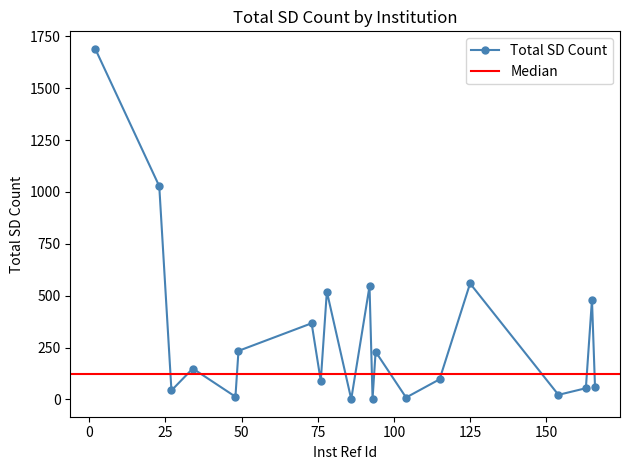

Reading left to right, transcribe all the data shown in this chart.

1690	1028	43	149	13	234	367	89	520	1	546	4	230	9	97	559	22	54	481	60